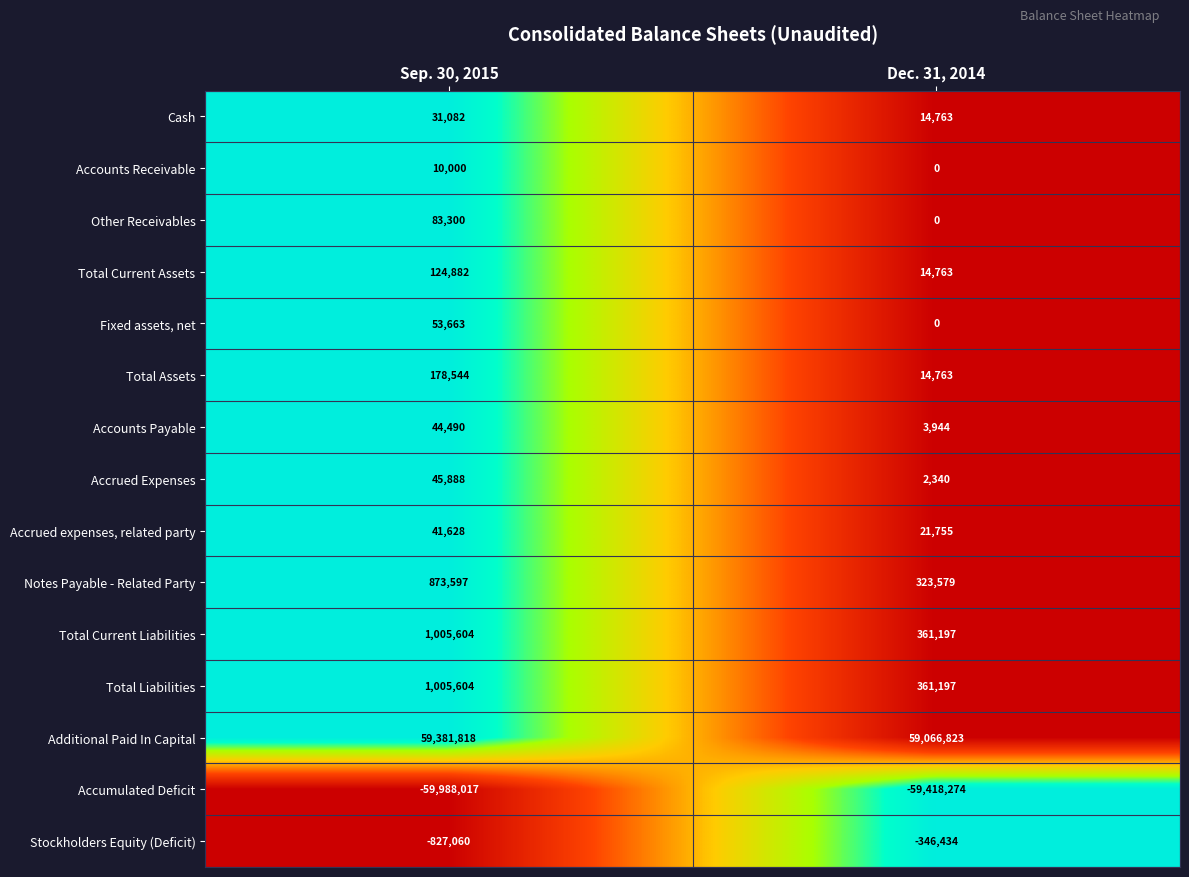

What is the greatest value displayed?

59381818